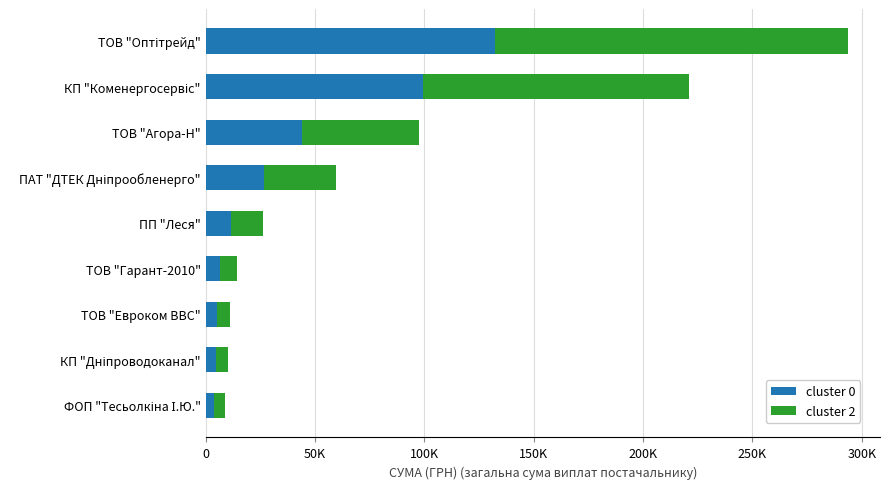

What is the maximum value for cluster 0?

132134.4